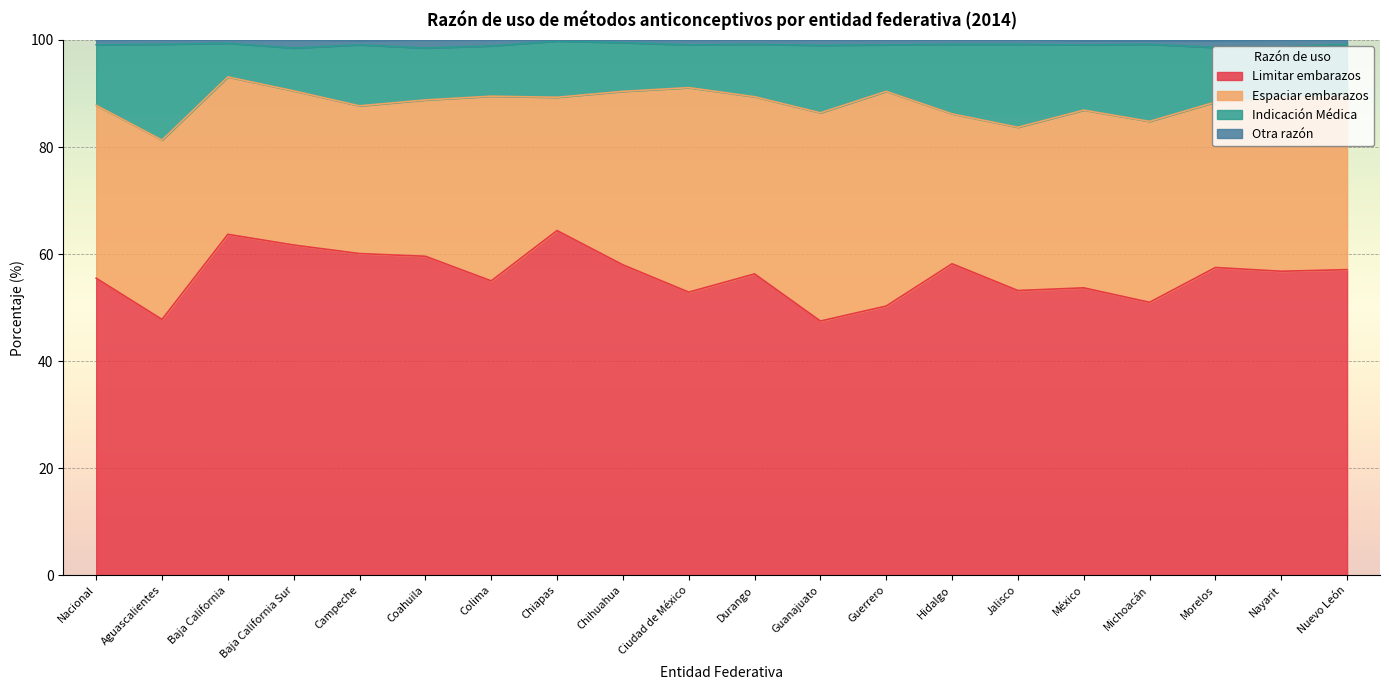

What is the approximate value of Limitar embarazos at Aguascalientes?

47.8